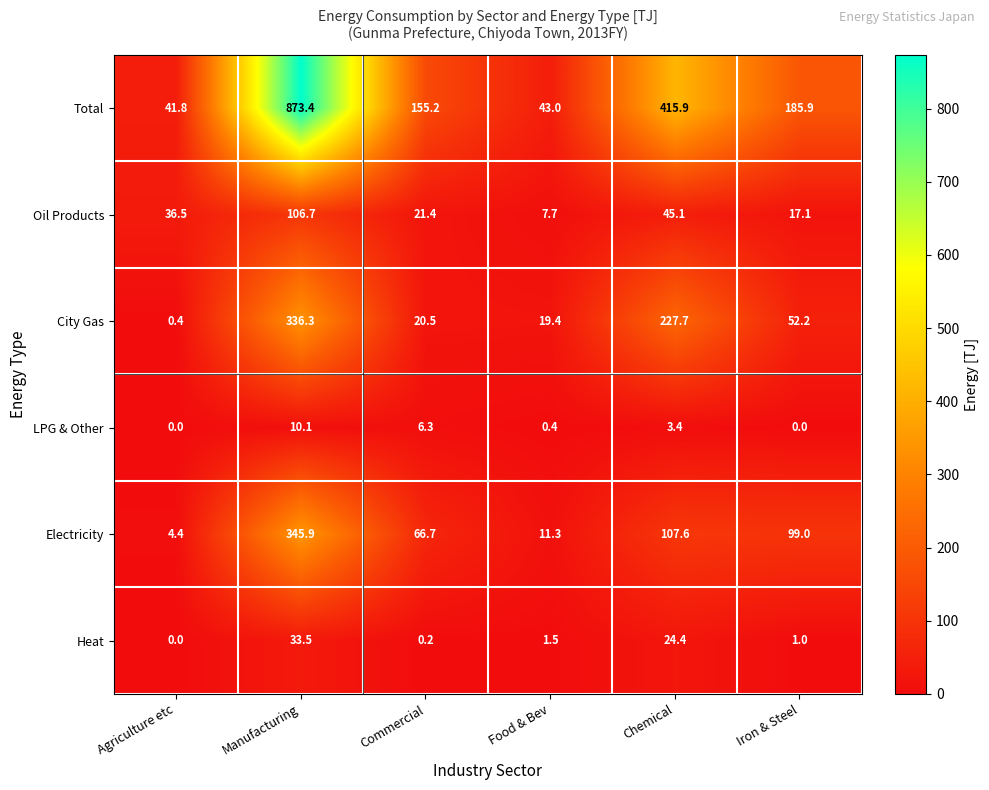

Count the number of data series in this chart.

6